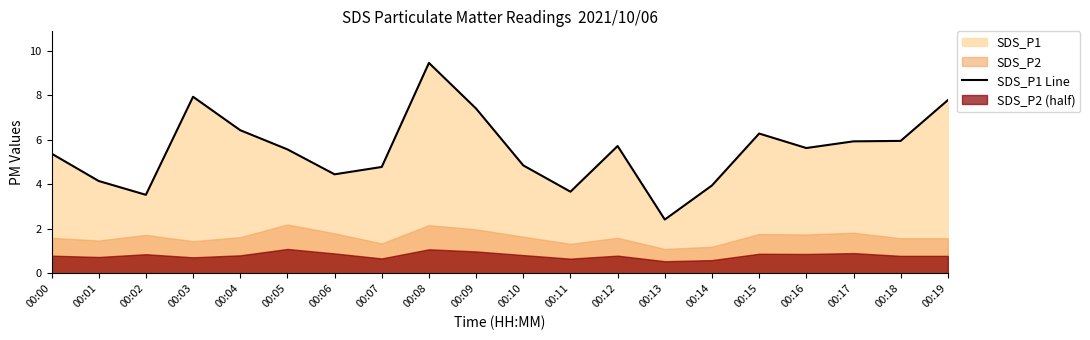

What is the average value?

5.6